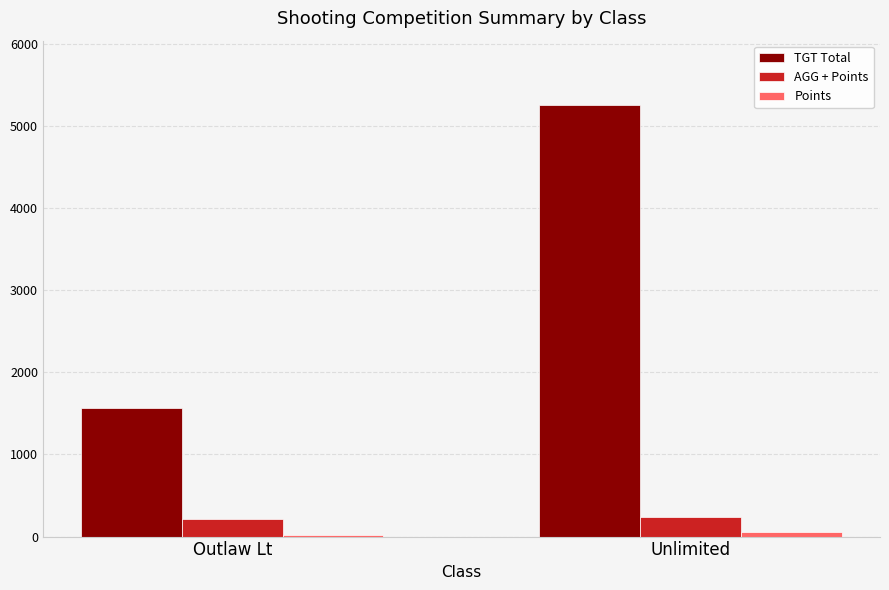

Which series has the largest total across all categories?

TGT Total